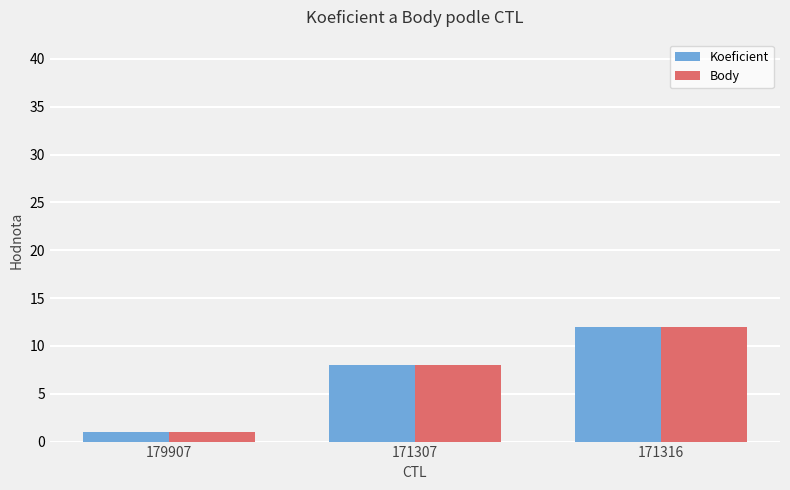

Is the value of Koeficient at 171307 greater than the value of Body at 171316?

No